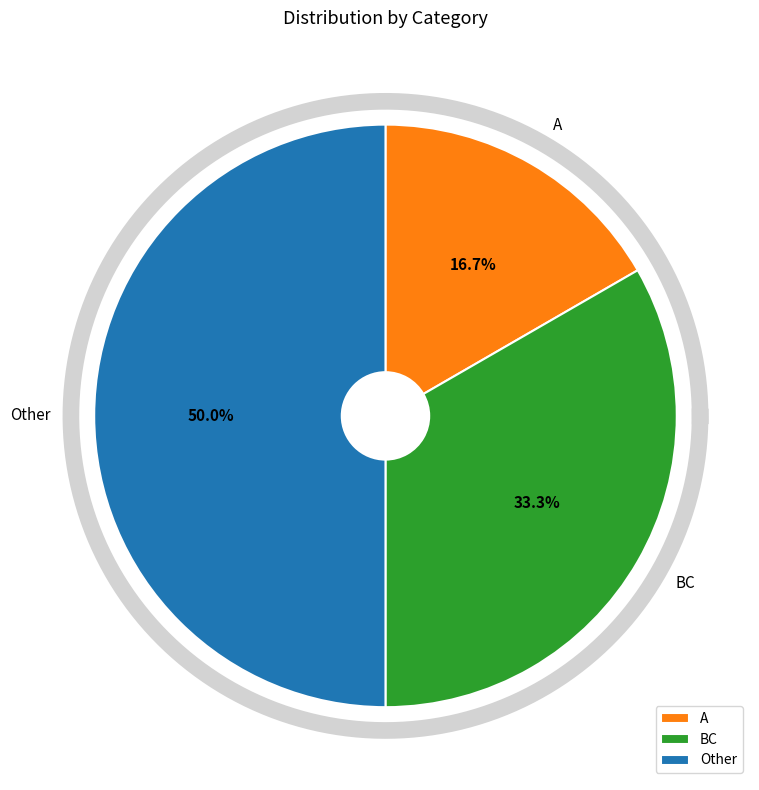

Is the sum of BC and A greater than half?

No